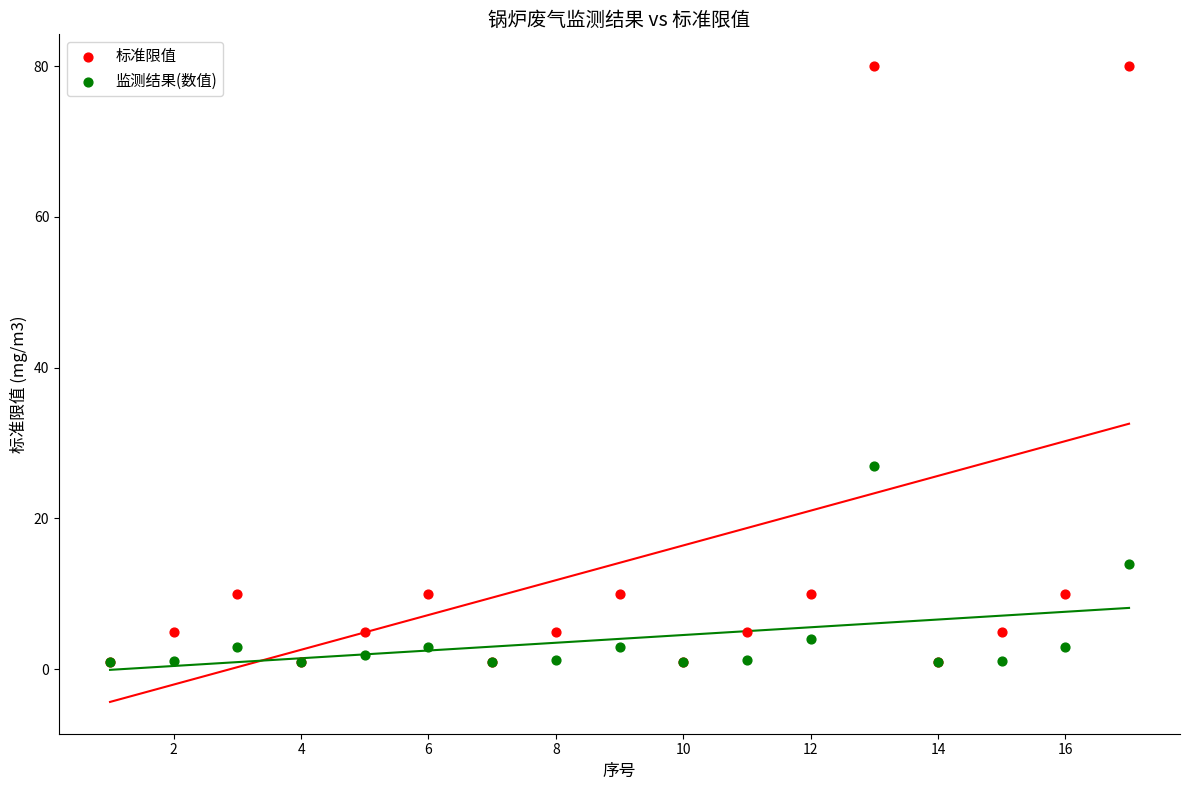

Which series reaches the maximum Y coordinate?

标准限值